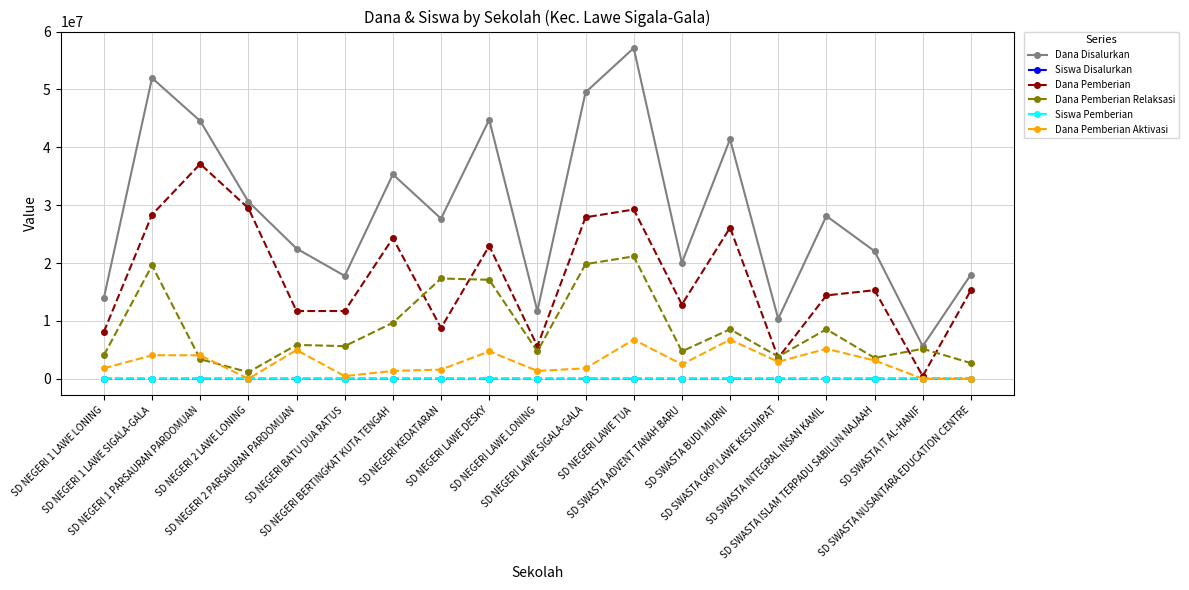

What is the label of the 3rd point from the left?

SD NEGERI 1 PARSAURAN PARDOMUAN